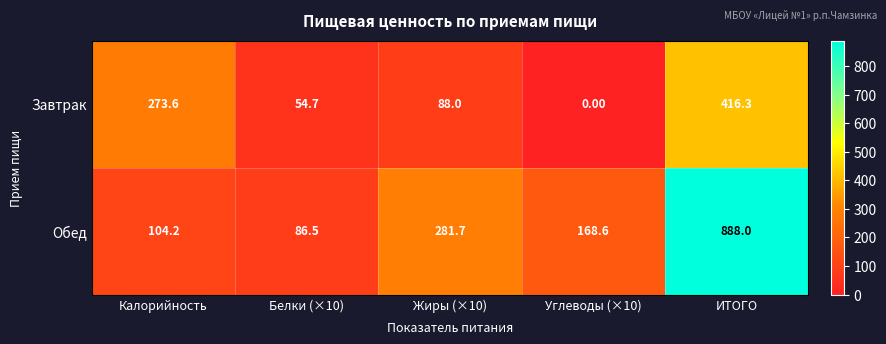

Where does the Завтрак series first go above 88?

Калорийность